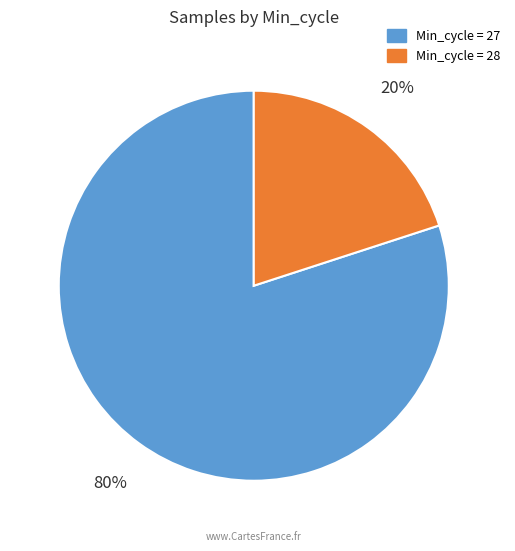

Does any single category account for the majority?

Yes